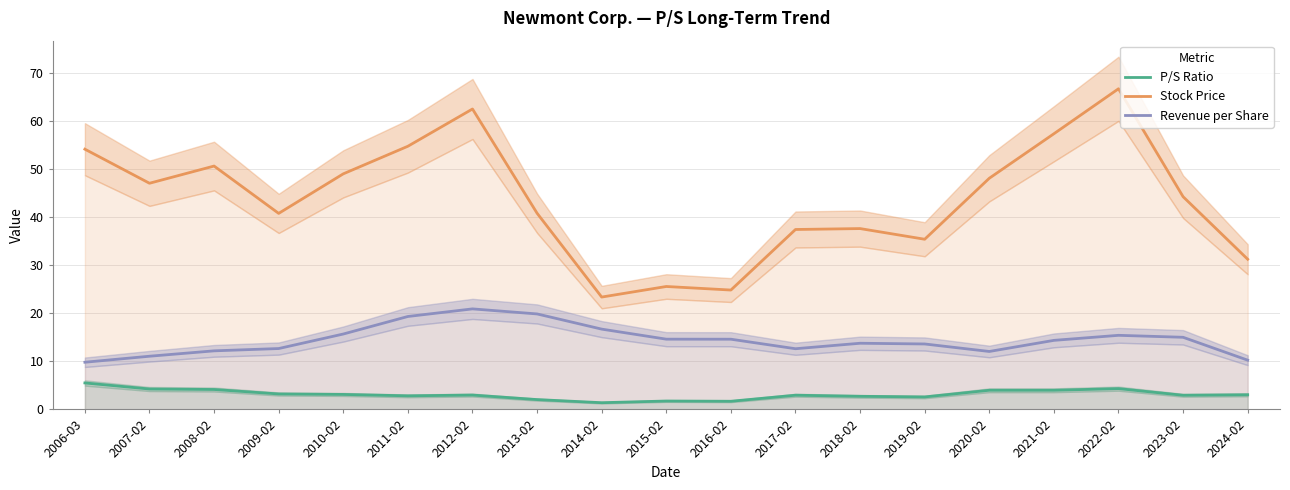

True or false: Revenue per Share and P/S Ratio intersect in this chart.

False